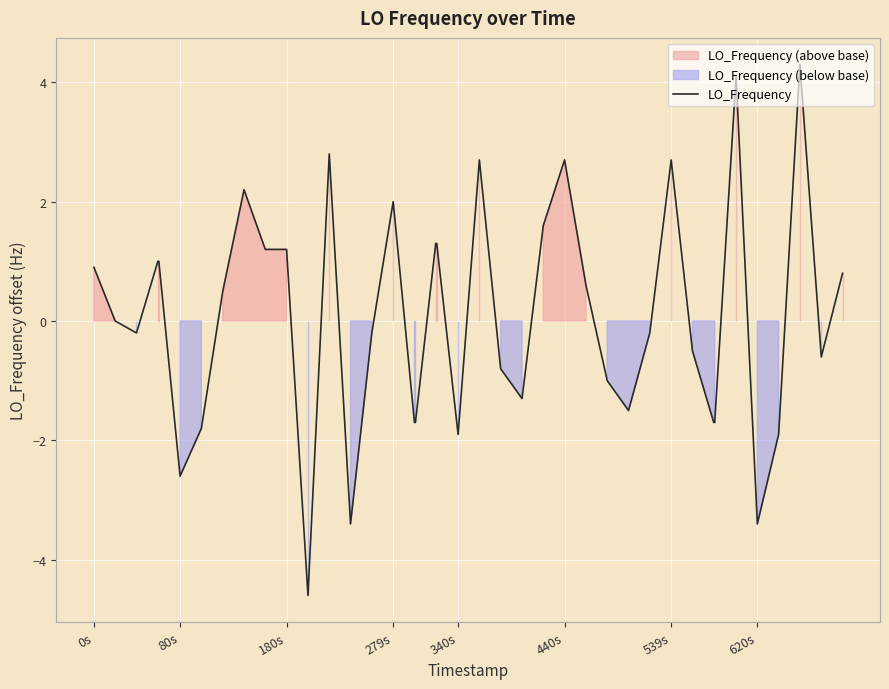

What is the maximum value for LO_Frequency?

4.3